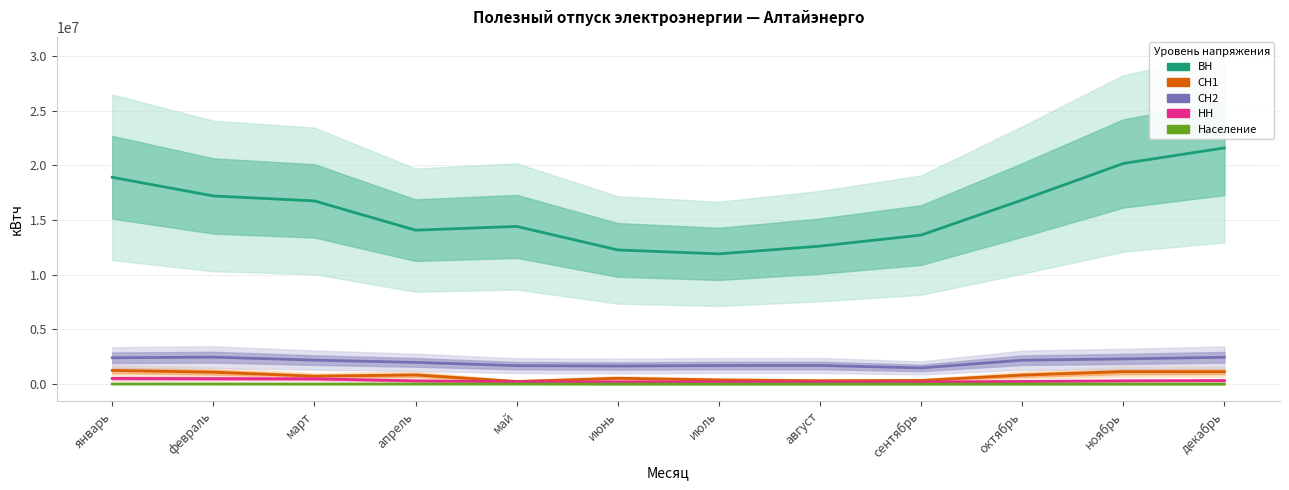

List the series in order of their peak value, highest first.

ВН, СН2, СН1, НН, Население